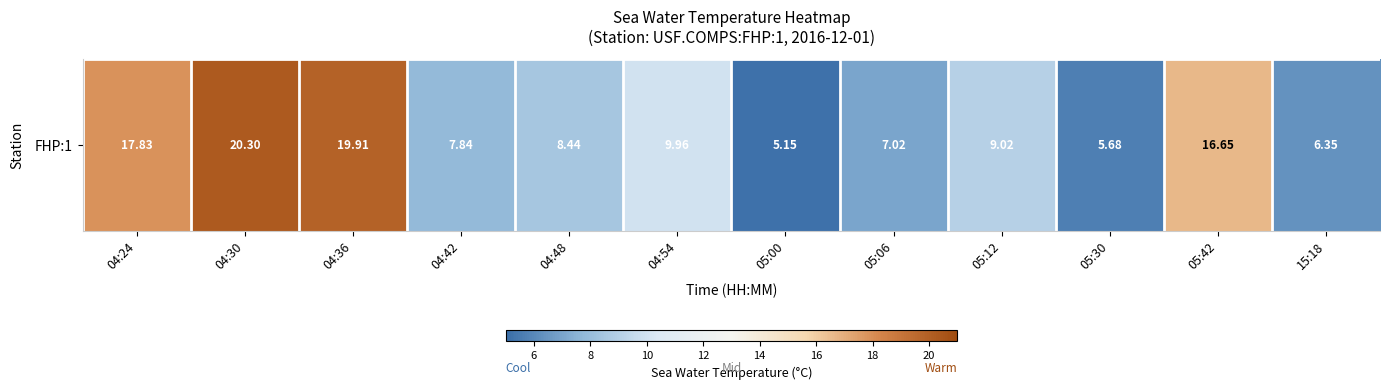

Rank the categories by value from lowest to highest.

05:00, 05:30, 15:18, 05:06, 04:42, 04:48, 05:12, 04:54, 05:42, 04:24, 04:36, 04:30